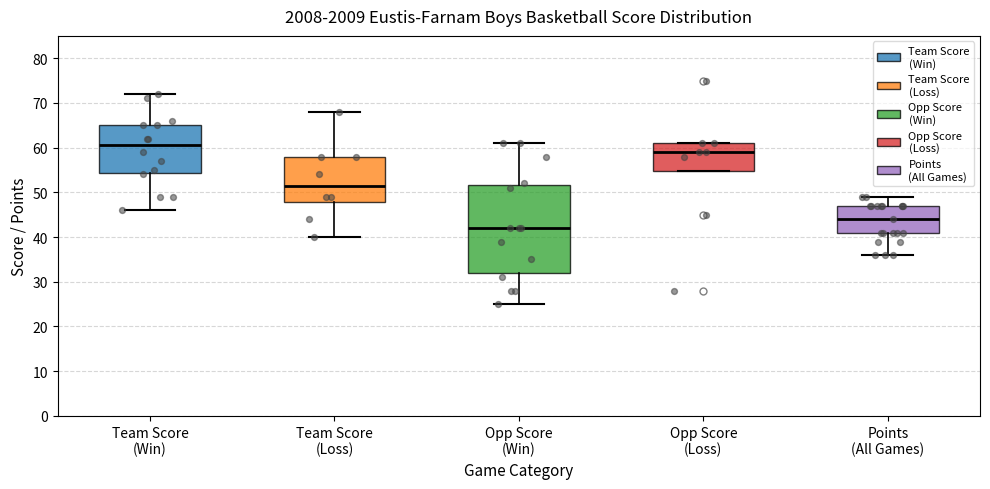

Reading left to right, read every box against the y-axis: the position of its median line, the range the box covers, and the ends of its whiskers. The values are not printed on the chart, so give them approximately, as read against the axis.

Team Score (Win): median 61, box 54 to 65, whiskers 46 to 72
Team Score (Loss): median 52, box 48 to 58, whiskers 40 to 68
Opp Score (Win): median 42, box 32 to 52, whiskers 25 to 61
Opp Score (Loss): median 59, box 55 to 61, whiskers 55 to 61
Points (All Games): median 44, box 41 to 47, whiskers 36 to 49